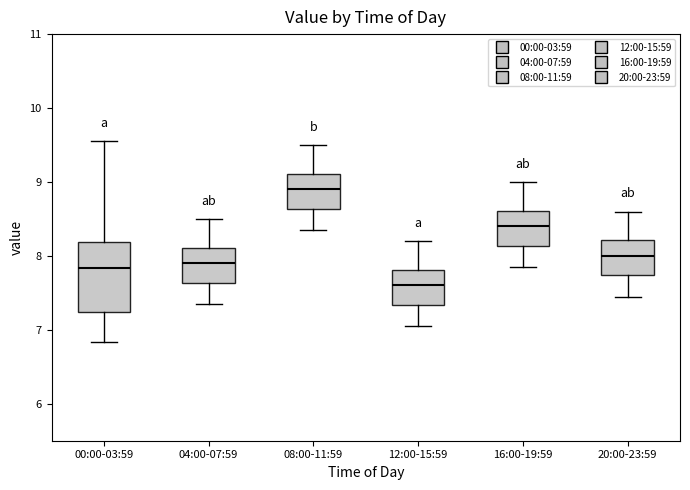

Comparing the boxes themselves (not the whiskers), which one is the tallest?

00:00-03:59